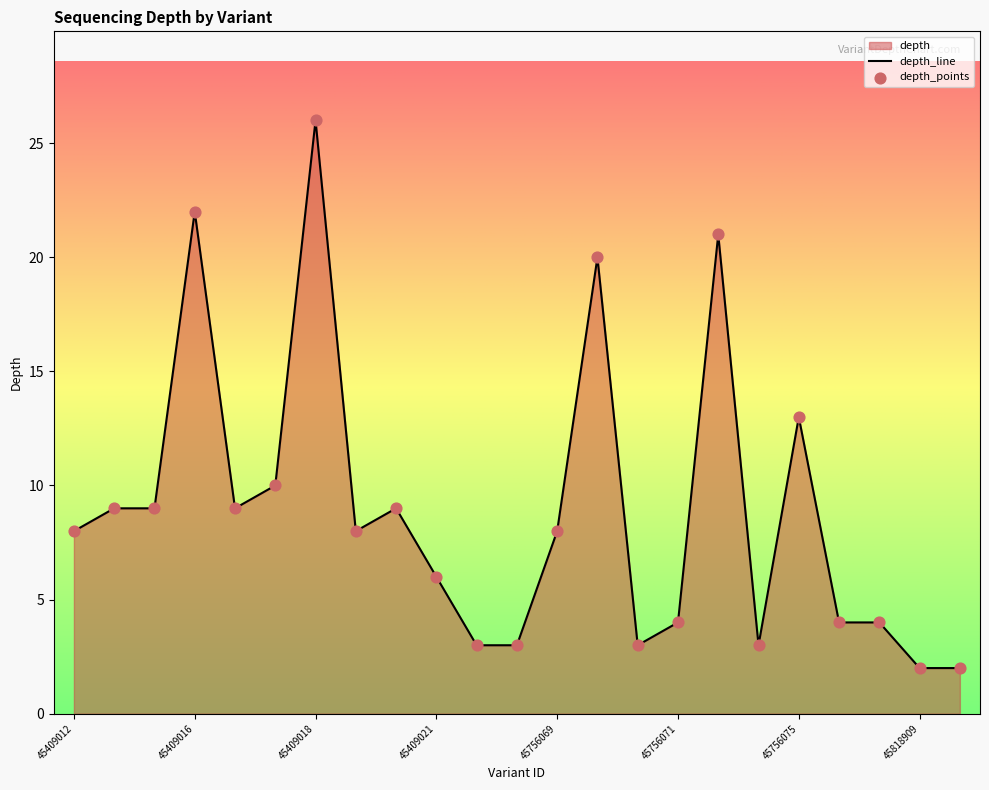

Which has a higher value, 45409018 or 45409012?

45409018